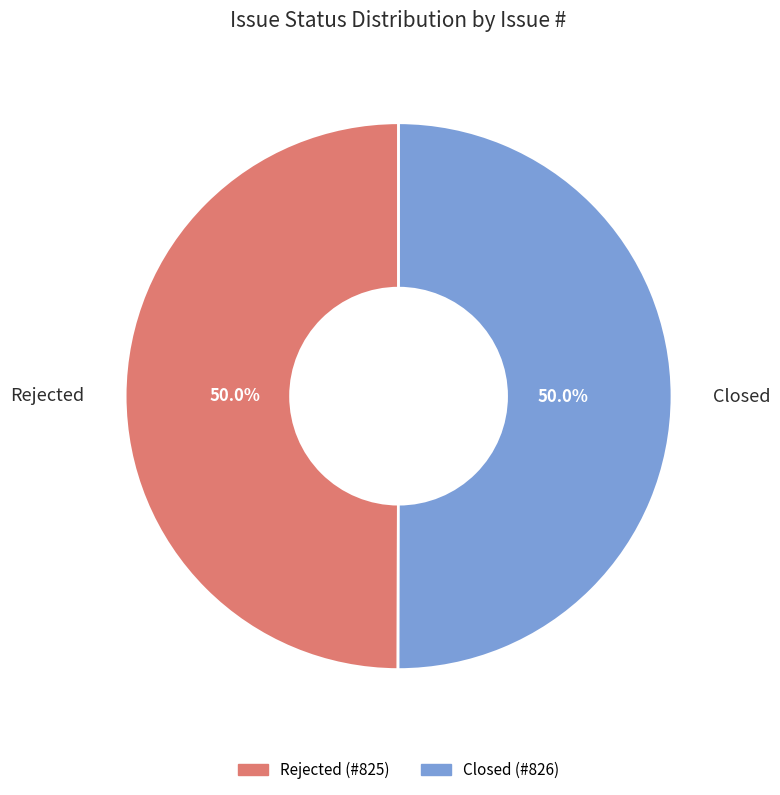

Approximately how many times larger is the value at Rejected compared to Closed?

1.0